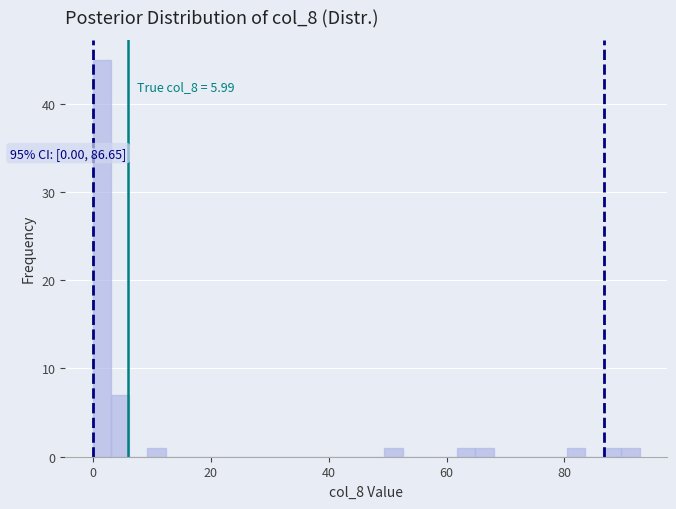

Around what value on the x-axis is the tallest bar? Give the approximate position of its centre, as read against the axis.

2